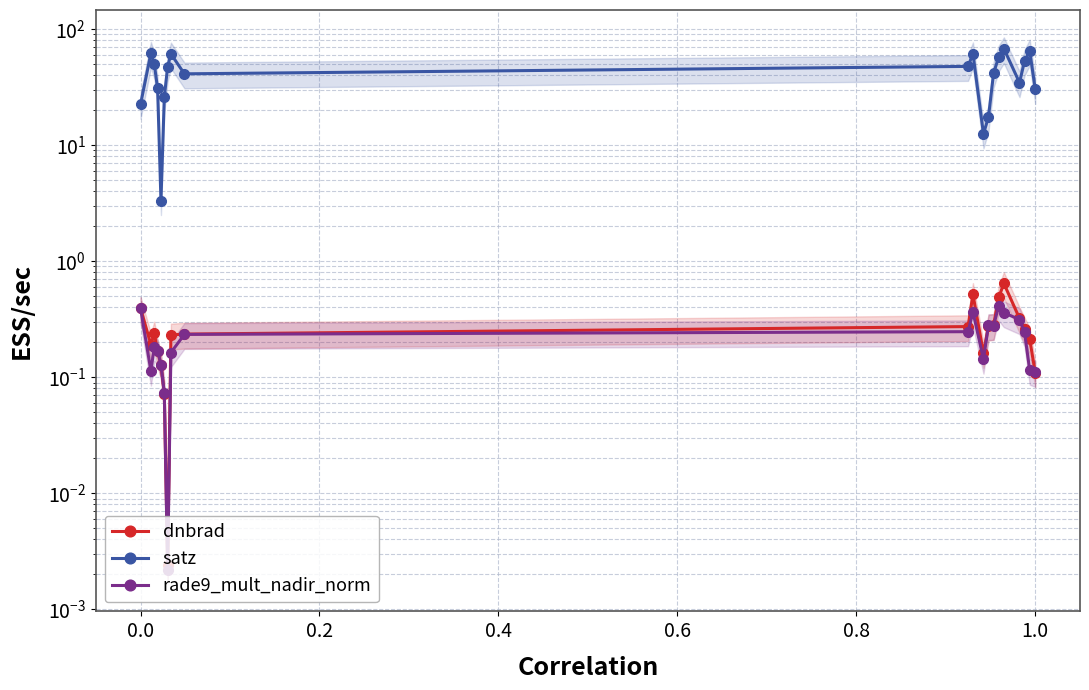

In dnbrad, how many points are lower than both neighbors (excluding endpoints)?

3